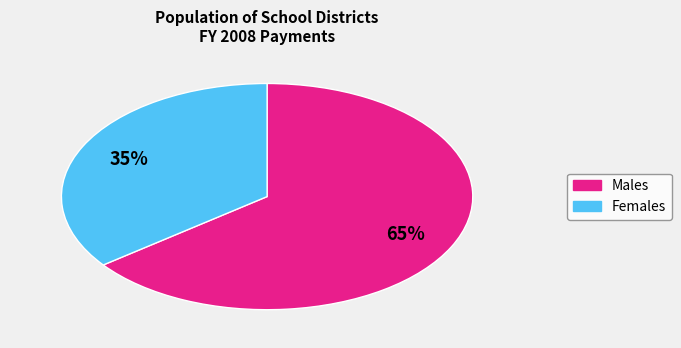

To the nearest percent, what is the average slice percentage?

50%